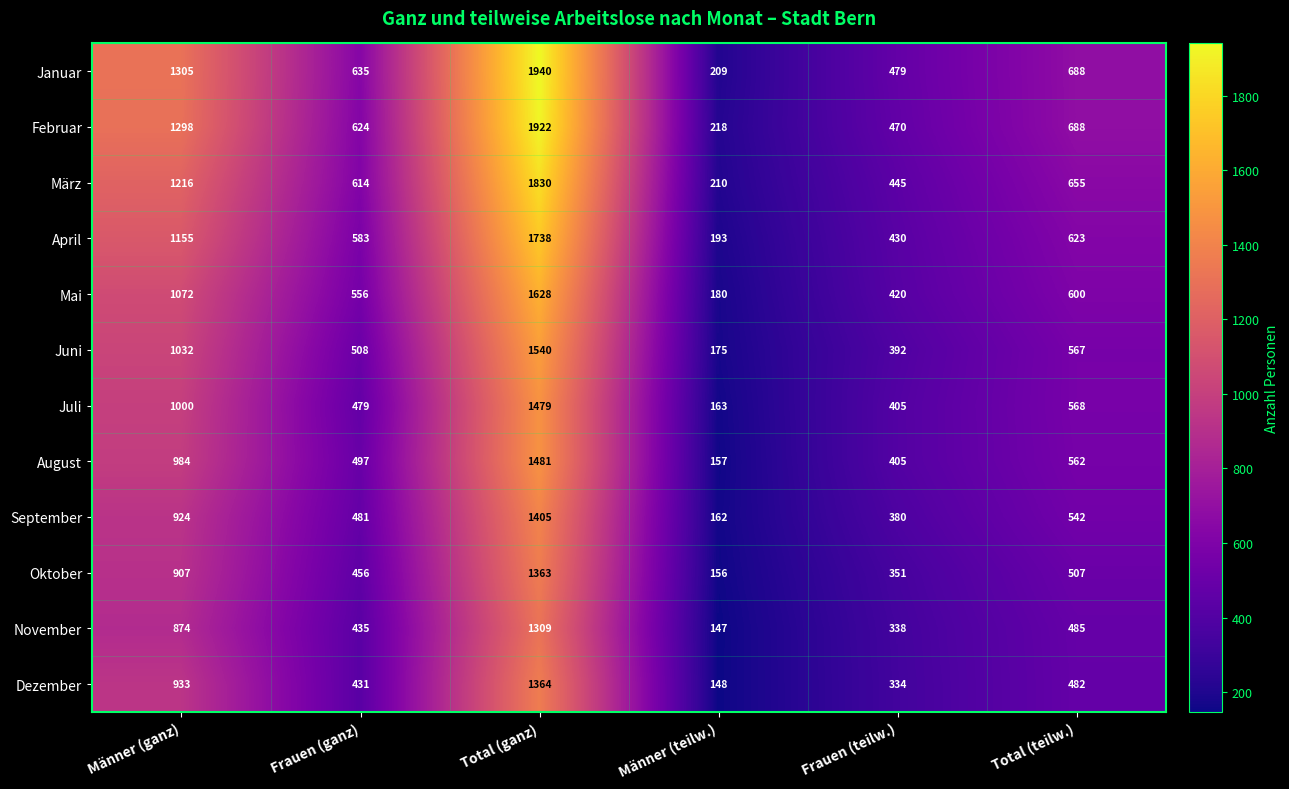

Which series changed the most between Frauen (teilw.) and Total (teilw.)?

Februar